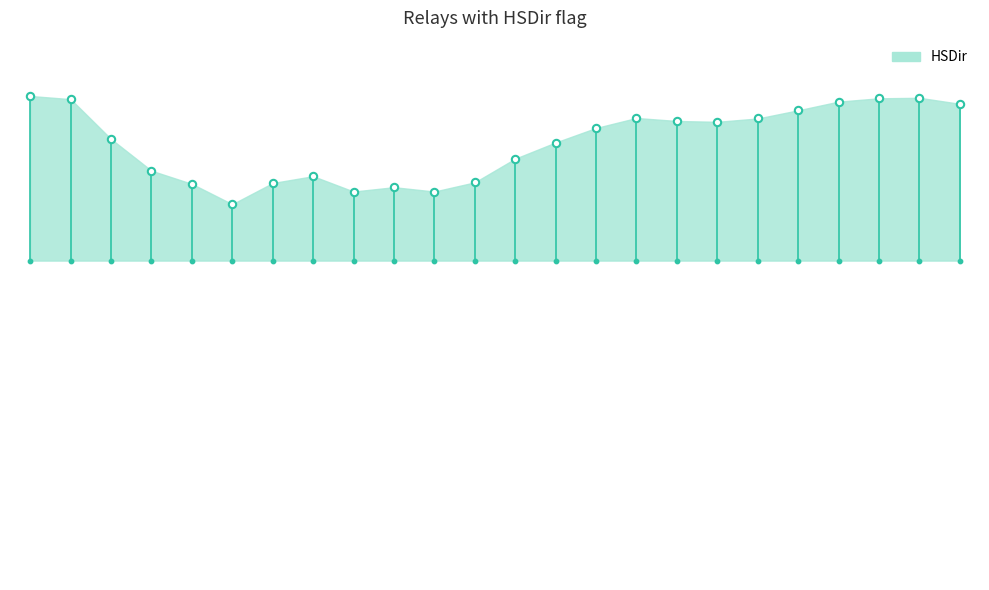

Between 2015-06-23 and 2015-06-18, which is larger?

2015-06-23